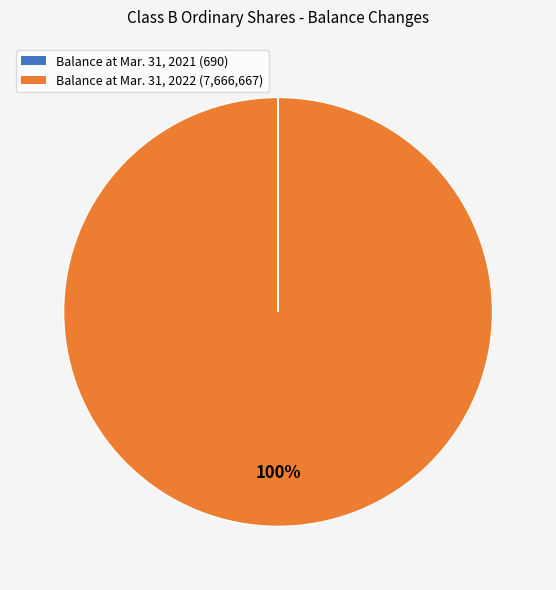

To the nearest percent, what portion does Balance at Mar. 31, 2022 represent?

100%